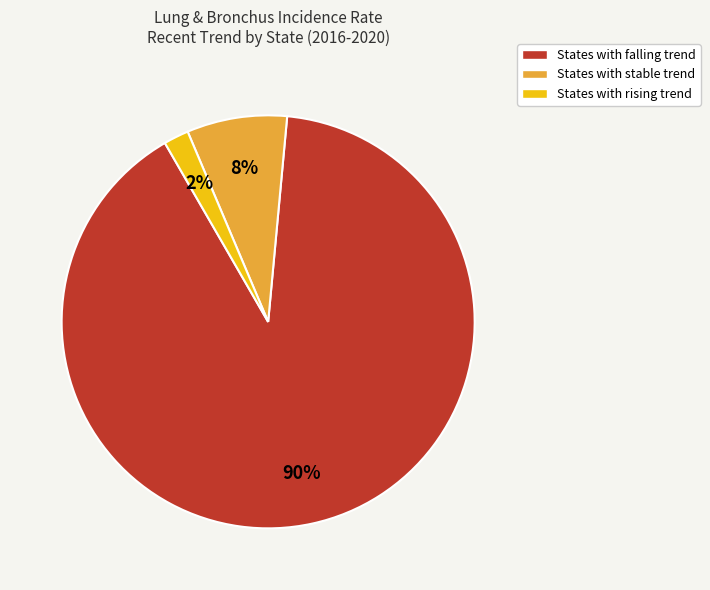

The States with rising trend slice represents 11% of the pie. True or false?

False